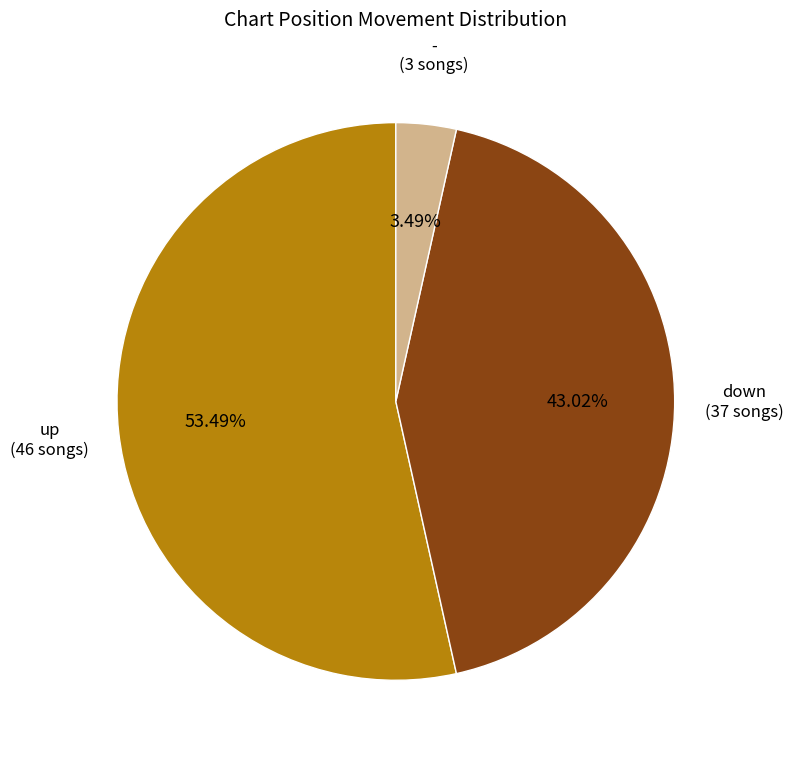

Which category has the biggest portion of the pie?

up